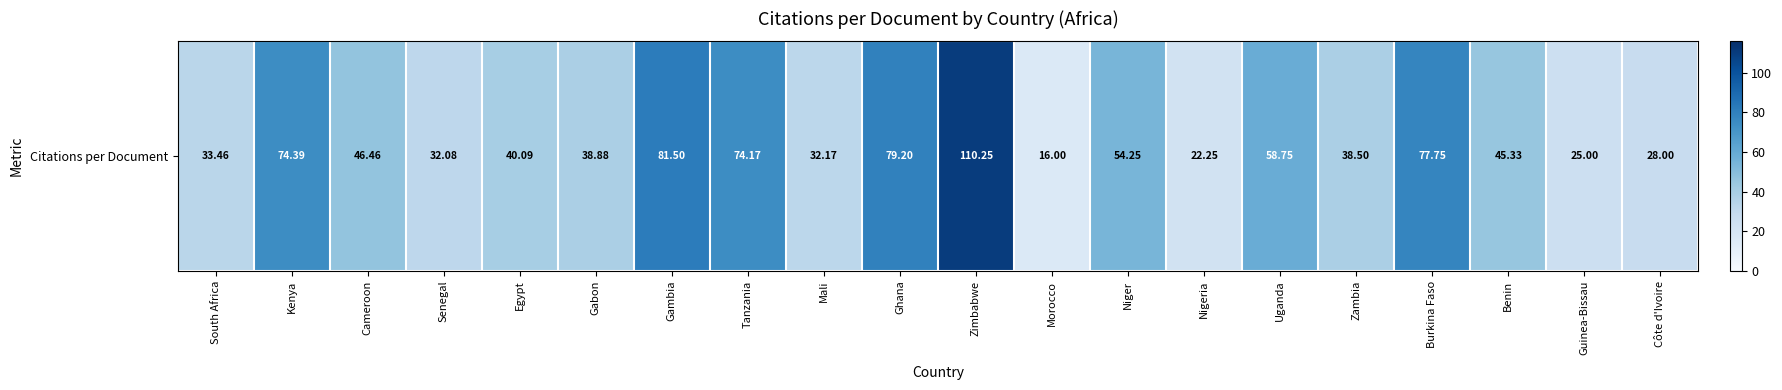

List the labels in order of value, largest first.

Zimbabwe, Gambia, Ghana, Burkina Faso, Kenya, Tanzania, Uganda, Niger, Cameroon, Benin, Egypt, Gabon, Zambia, South Africa, Mali, Senegal, Côte d'Ivoire, Guinea-Bissau, Nigeria, Morocco